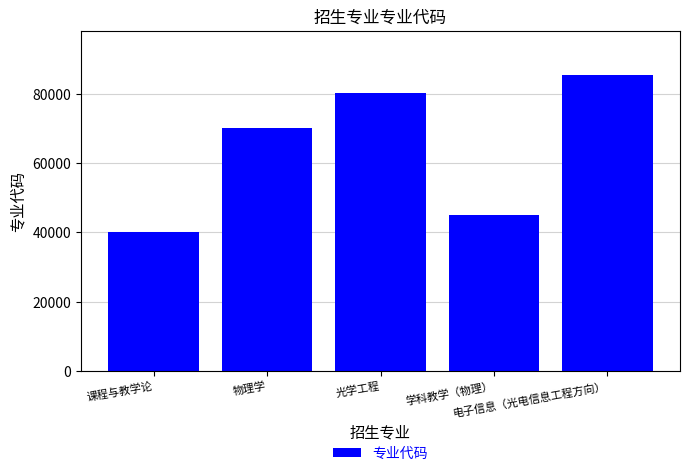

How many categories are shown in the chart?

5